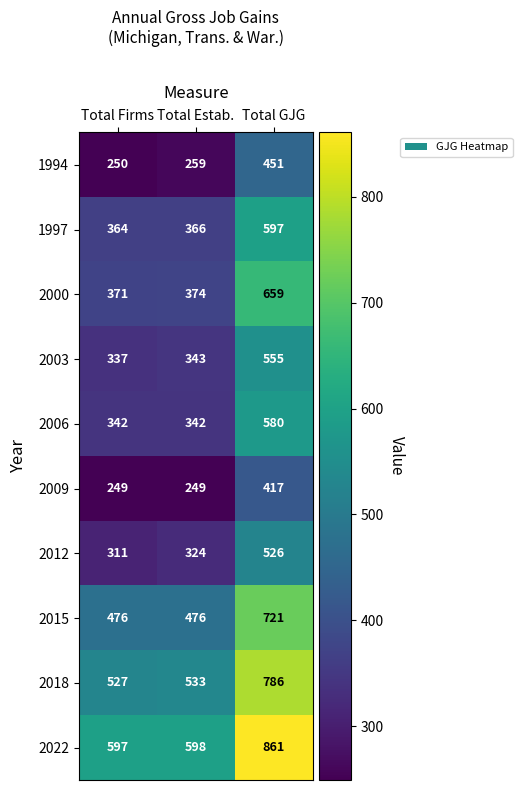

At how many categories does at least one series exceed 757?

1